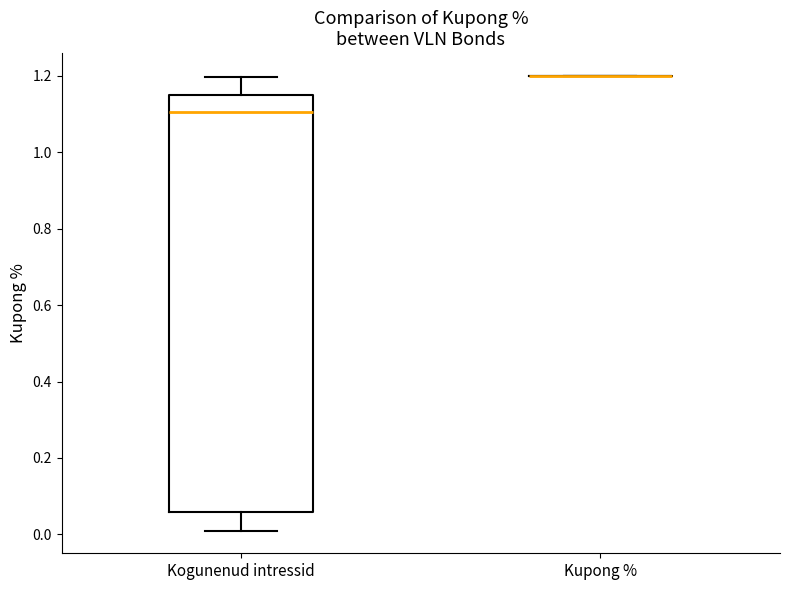

Reading left to right, read every box against the y-axis: the position of its median line, the range the box covers, and the ends of its whiskers. The values are not printed on the chart, so give them approximately, as read against the axis.

Kogunenud intressid: median 1.10, box 0.06 to 1.14, whiskers 0.00 to 1.20
Kupong %: box collapsed to a line at 1.20, whiskers 1.20 to 1.20